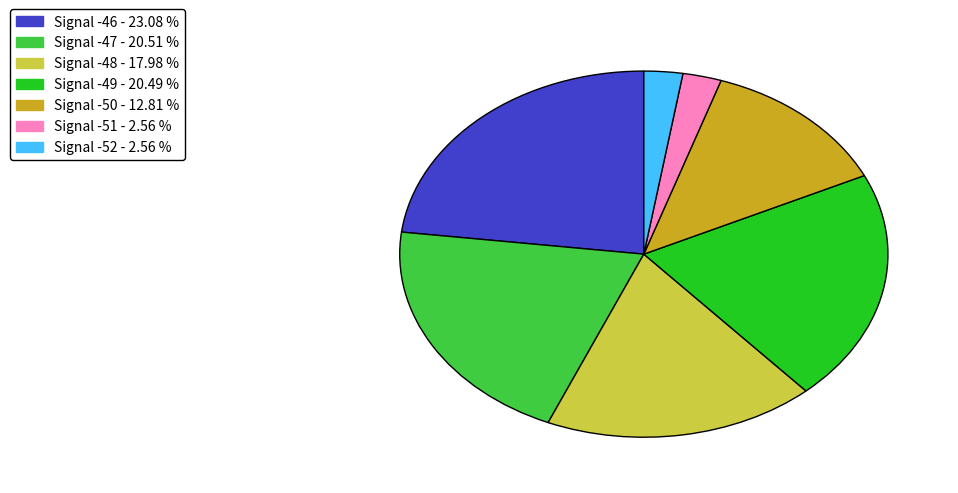

Does any single category account for the majority?

No